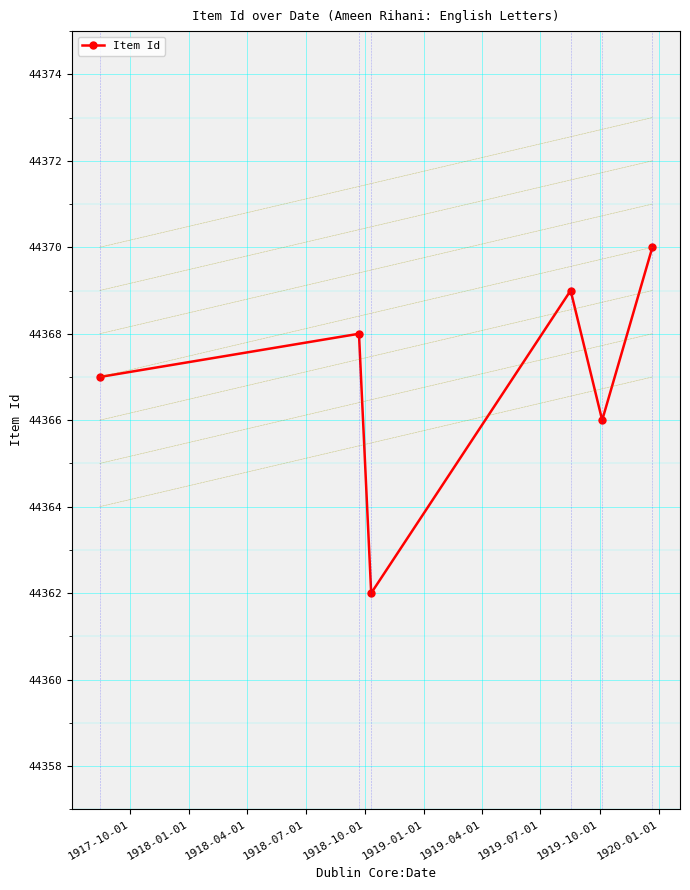

How many values are below 44368?

3